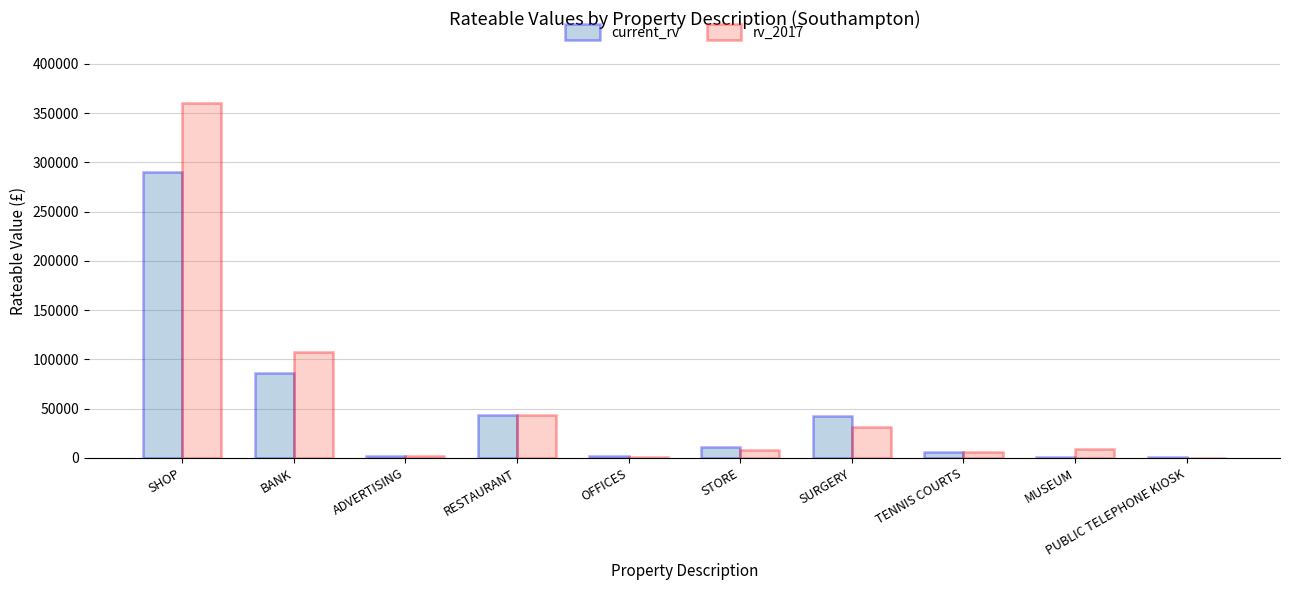

What is the total value across all series at RESTAURANT?

87500